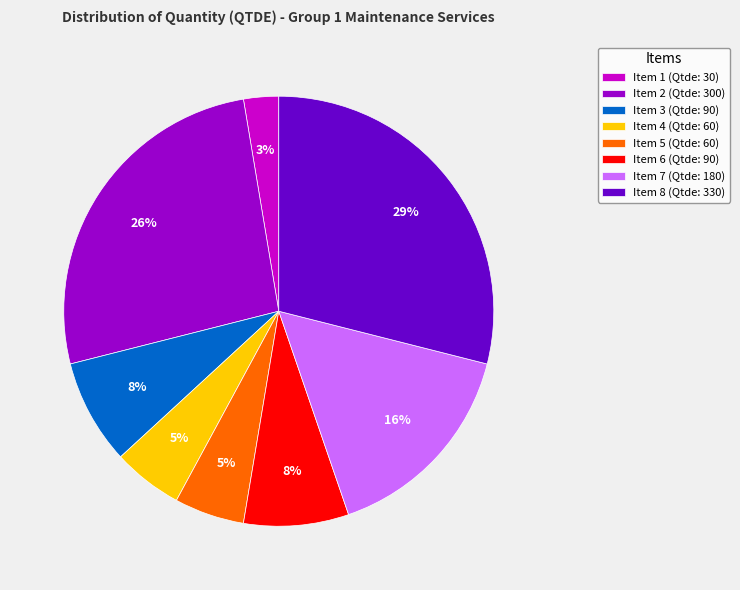

Is there a majority slice in this chart?

No